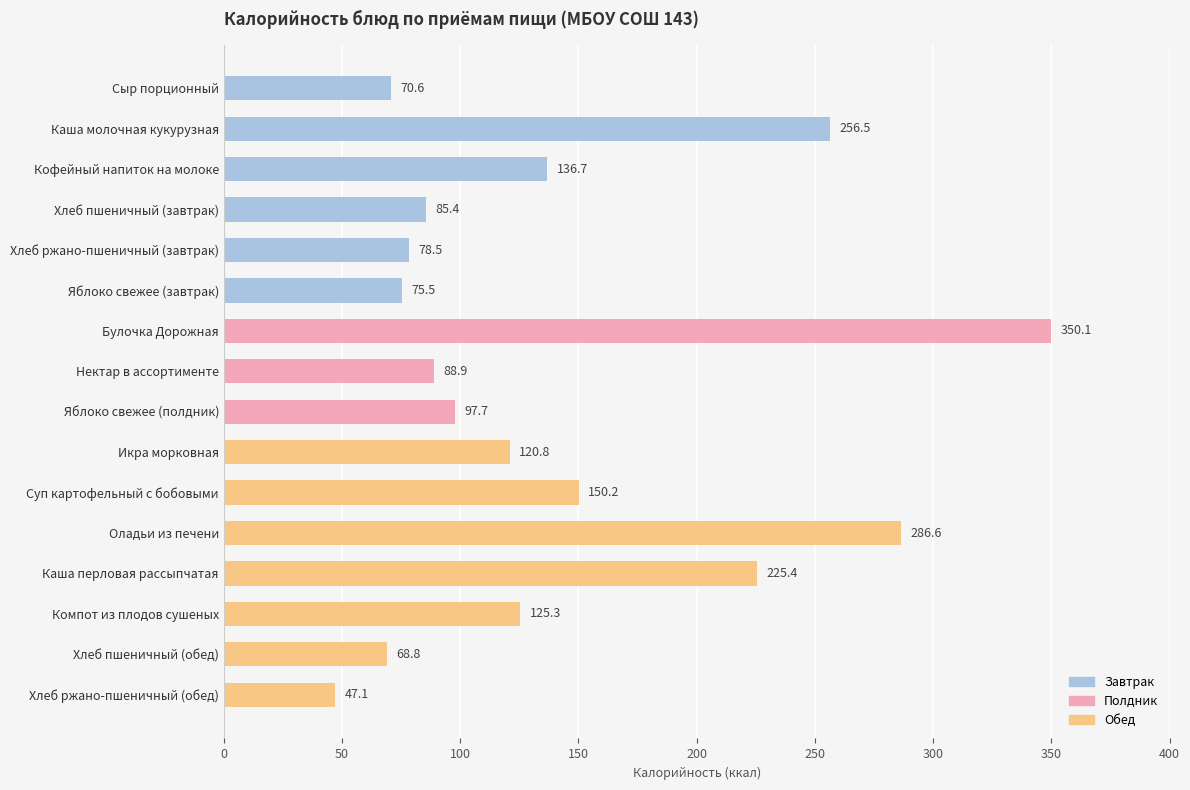

Approximately how many times larger is the value at Суп картофельный с бобовыми compared to Булочка Дорожная?

0.4